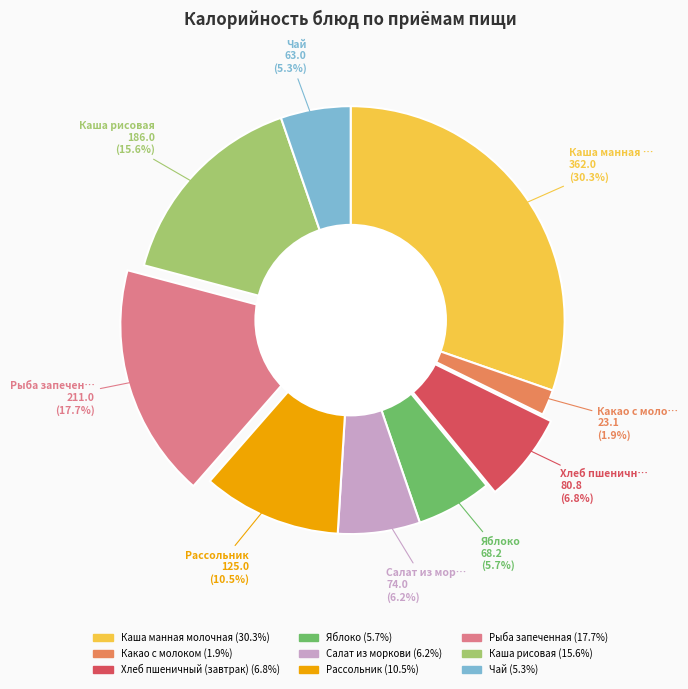

Is there a majority slice in this chart?

No